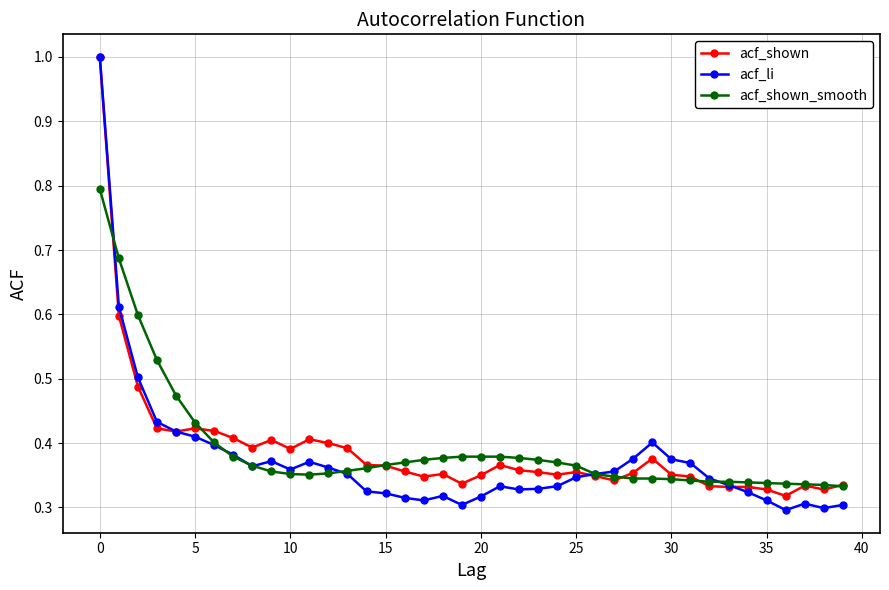

True or false: acf_shown has more than 2 points higher than both neighbors.

True